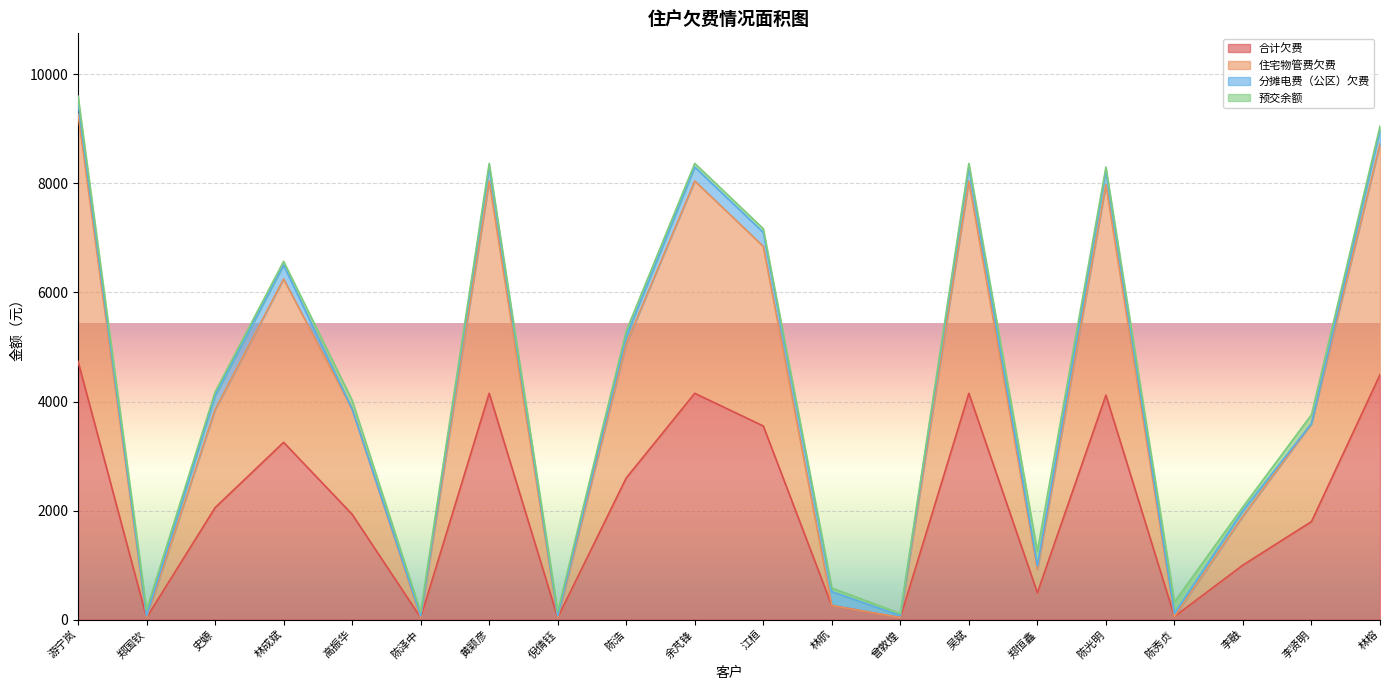

Which category has the highest value in the 合计欠费 series?

游宁岚